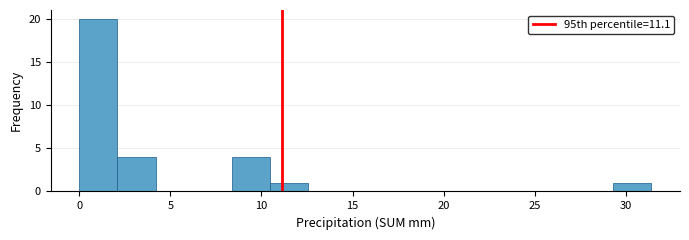

Reading left to right, list every bar in this chart as the range it spans on the x-axis followed by its height. Neither the bar edges nor the heights are printed on the chart, so give them approximately, as read against the axes.

0.0 to 2.0: 20
2.0 to 4.0: 4
4.0 to 6.5: 0
6.5 to 8.5: 0
8.5 to 10.5: 4
10.5 to 12.5: 1
12.5 to 14.5: 0
14.5 to 16.5: 0
16.5 to 19.0: 0
19.0 to 21.0: 0
21.0 to 23.0: 0
23.0 to 25.0: 0
25.0 to 27.0: 0
27.0 to 29.5: 0
29.5 to 31.5: 1